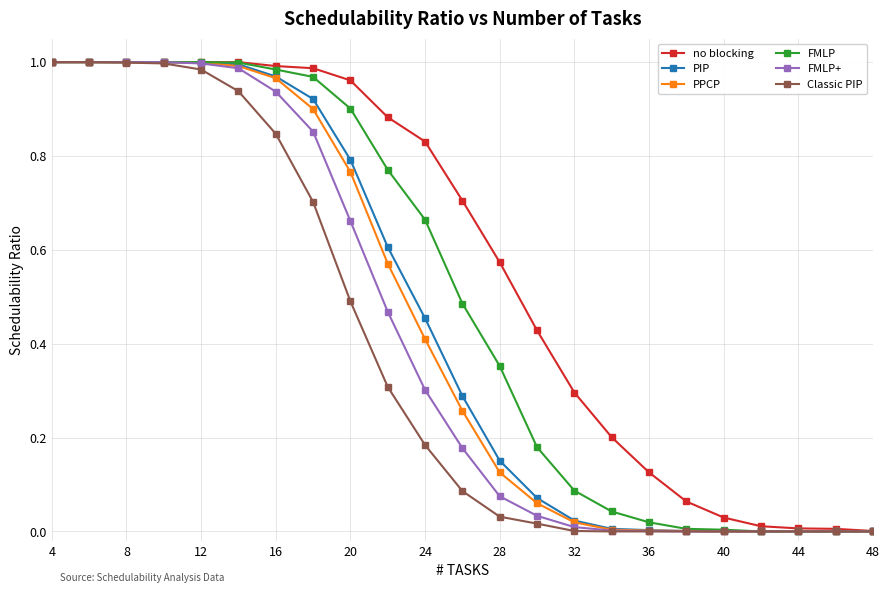

Which series has the largest total across all categories?

no blocking